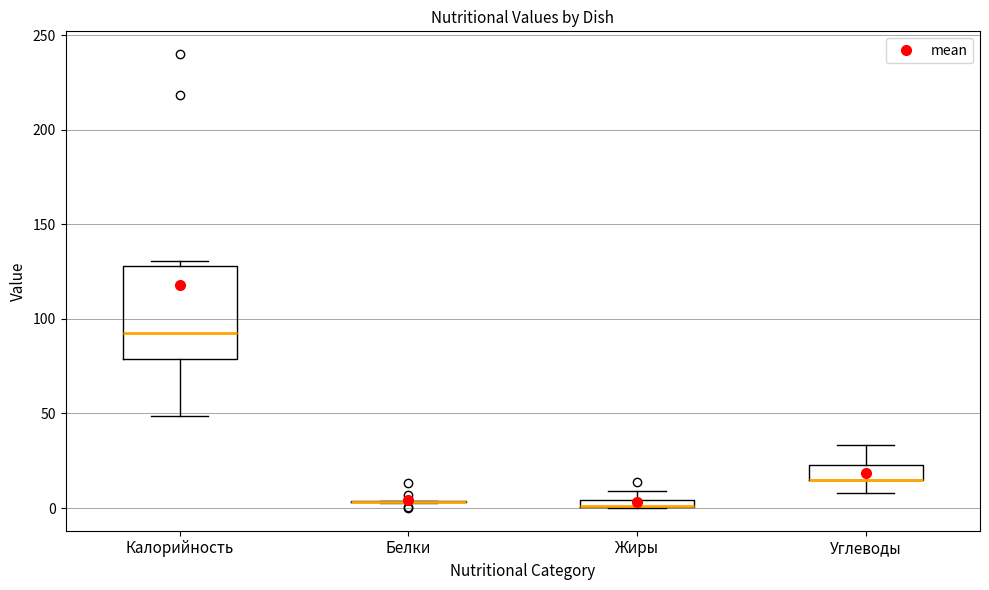

Where is the lower edge of the box for Жиры on the y-axis? The values are not printed on the chart, so give them approximately, as read against the axis.

0